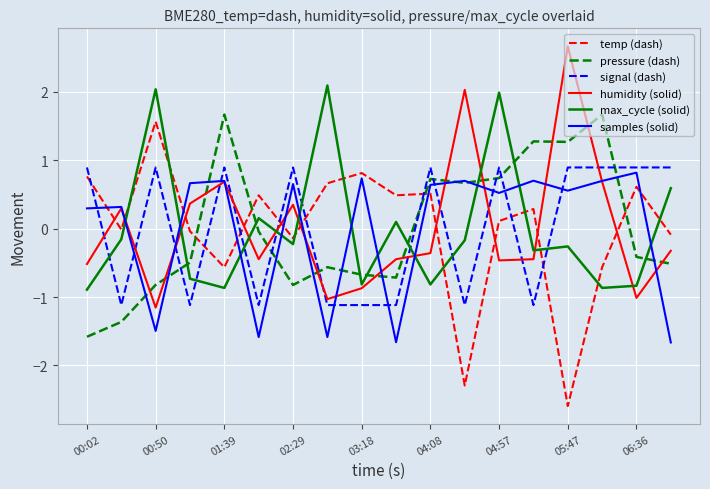

What is the minimum value shown in the chart?

-2.6